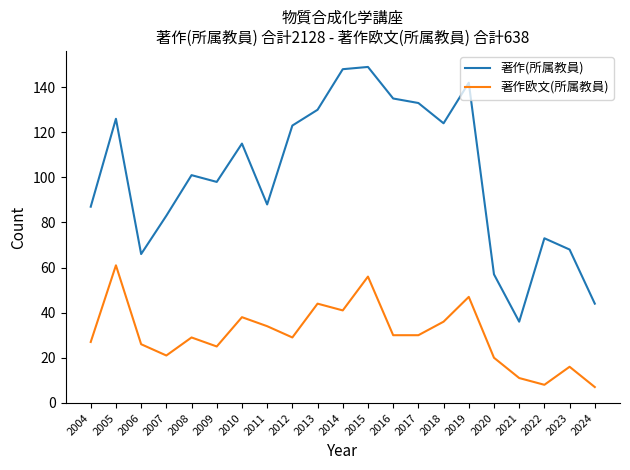

Where is the first local minimum for 著作欧文(所属教員)?

2007